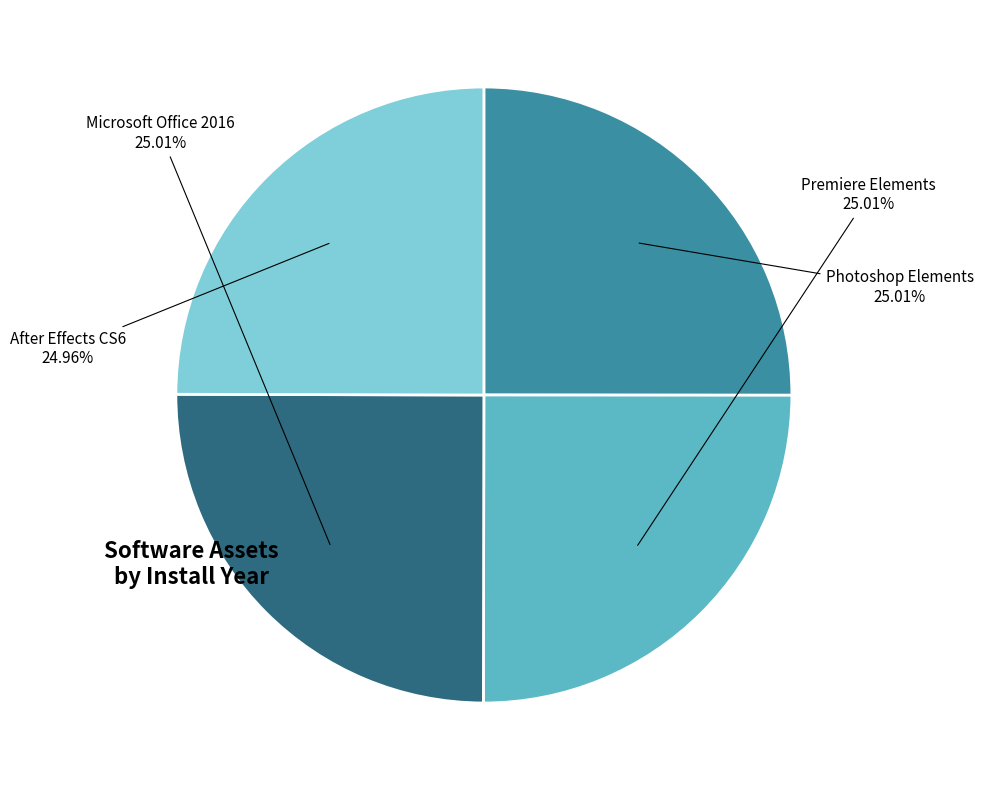

To the nearest percent, what is the average slice percentage?

25%